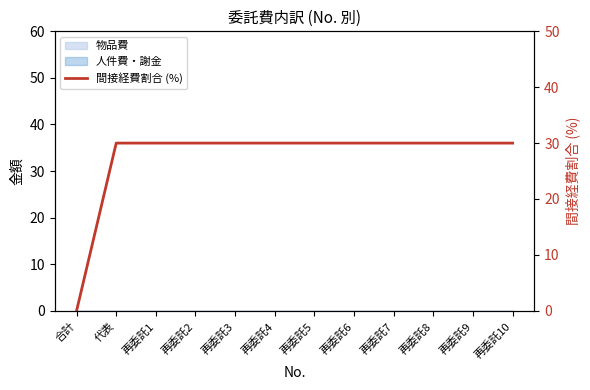

What is the label of the 11th point from the left?

再委託9